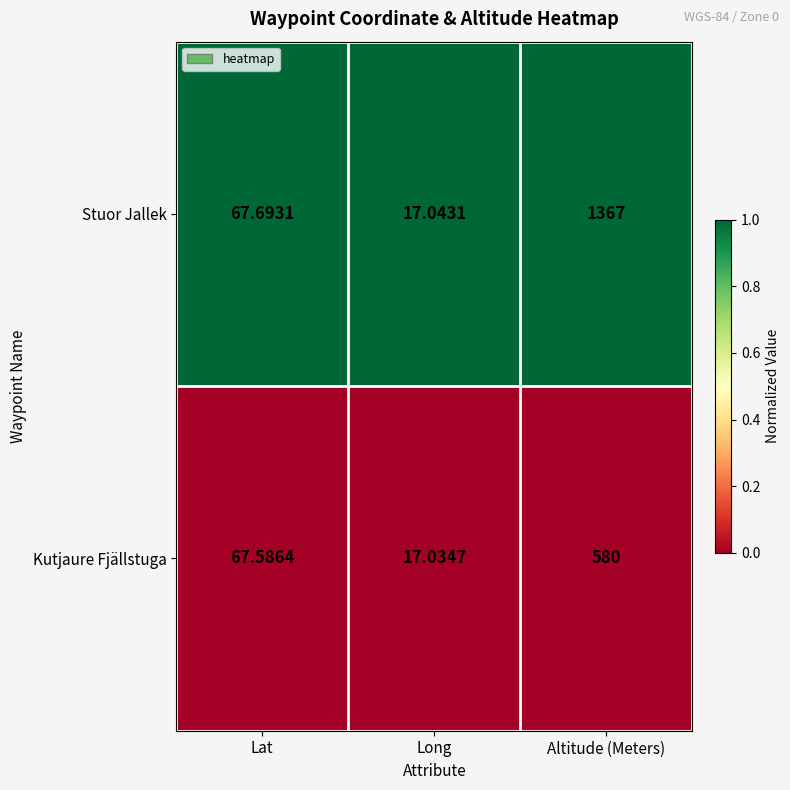

Which series has the largest total across all categories?

Stuor Jallek